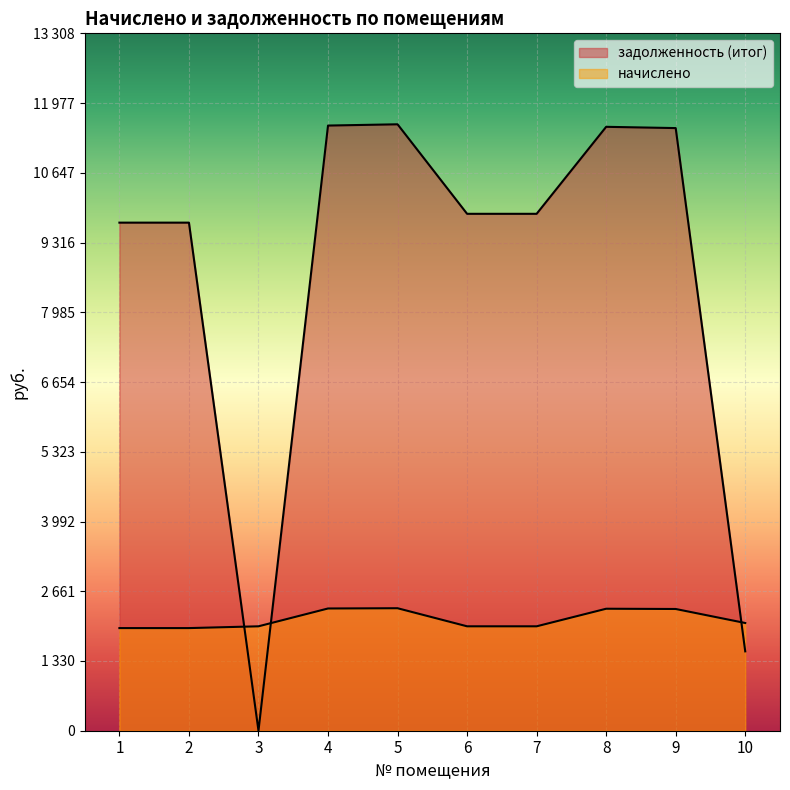

True or false: задолженность (итог) has more than 2 interior local peaks.

False